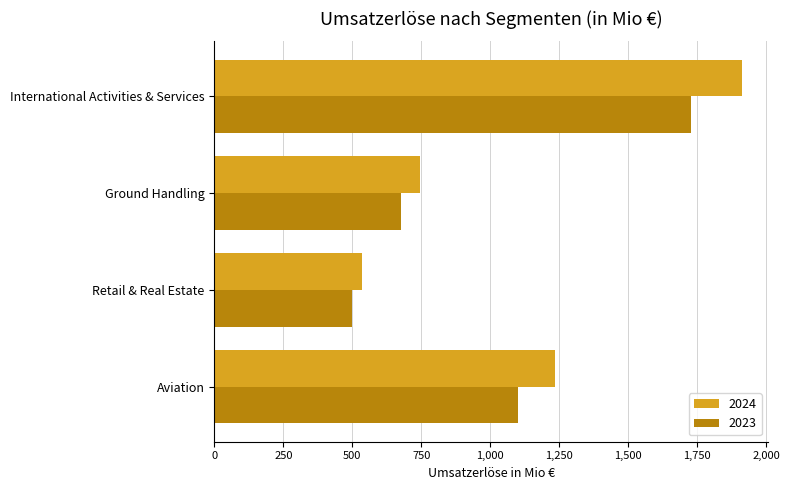

What is the total value across all series at Aviation?

2333.3